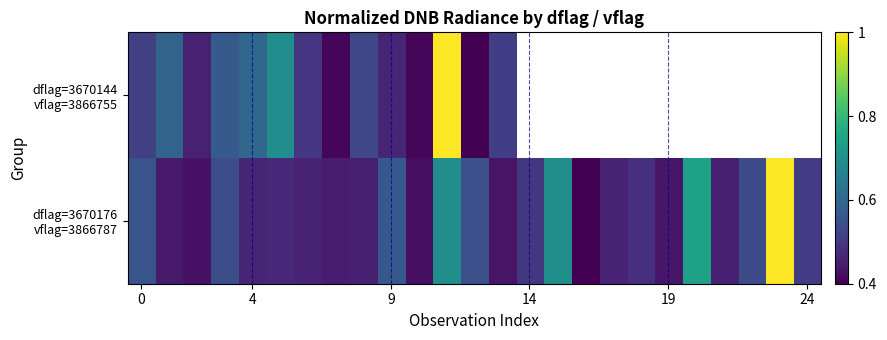

At how many categories does at least one series exceed 0?

25